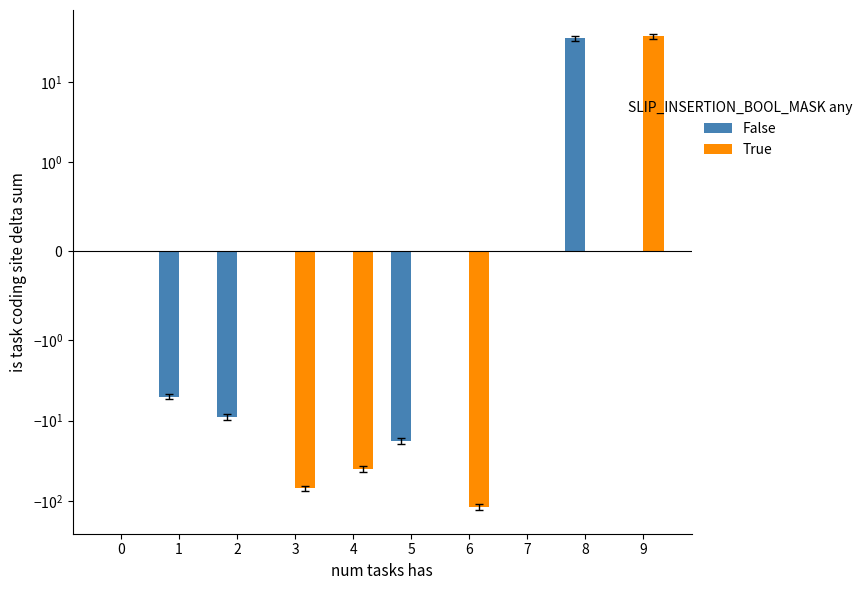

How many negative values does the True series have?

3